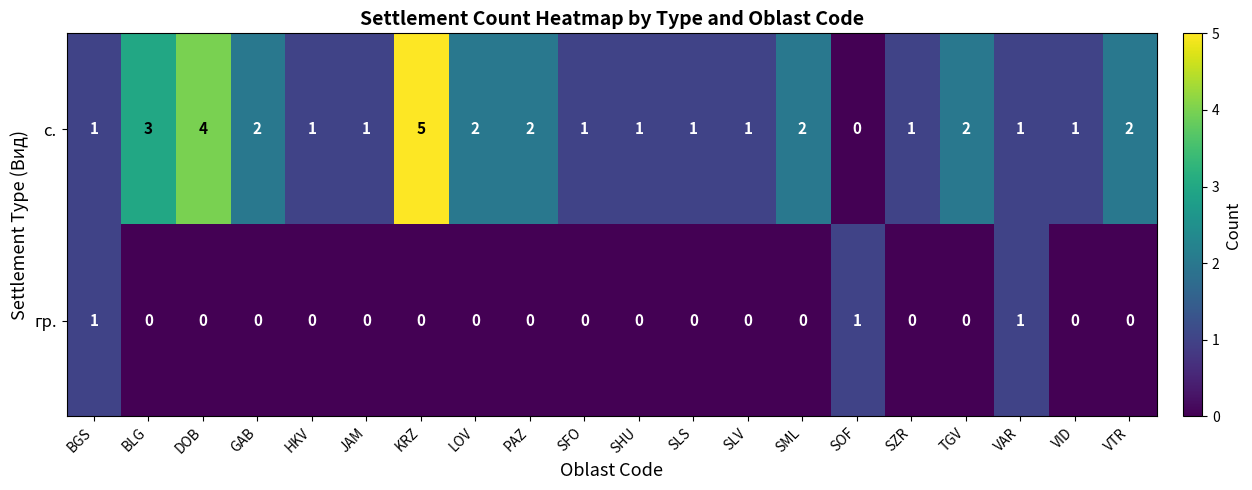

True or false: с. has a value of 1 at VID.

True